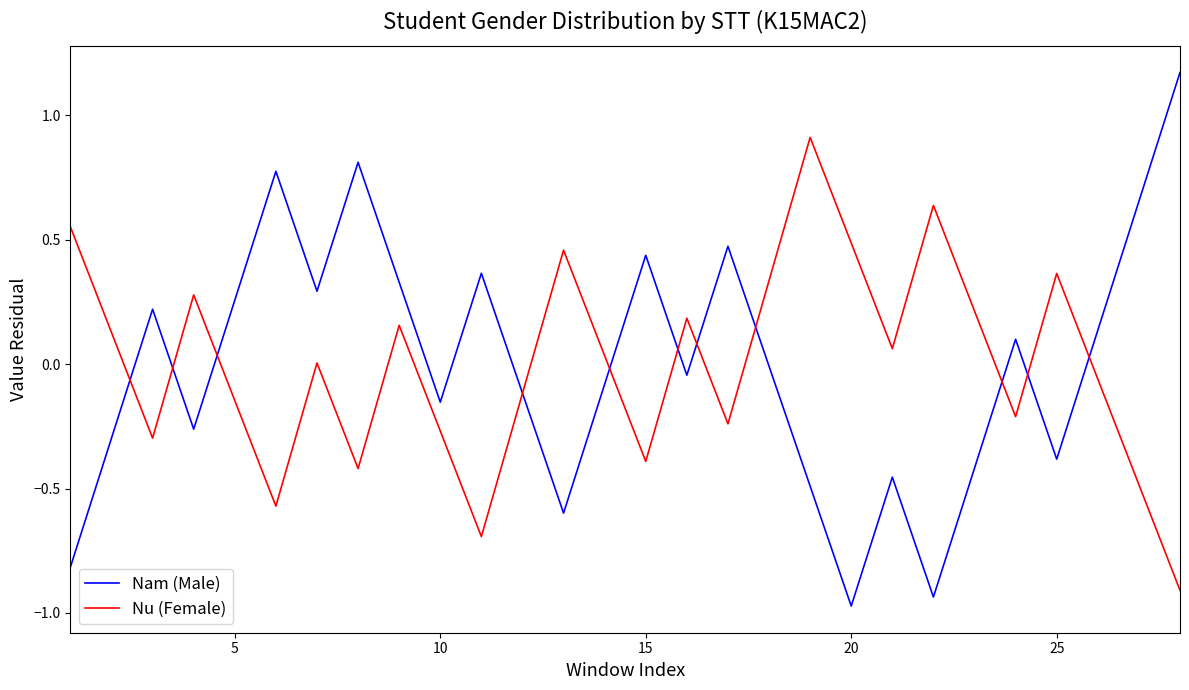

How many interior local peaks does the Nam (Male) series have?

8